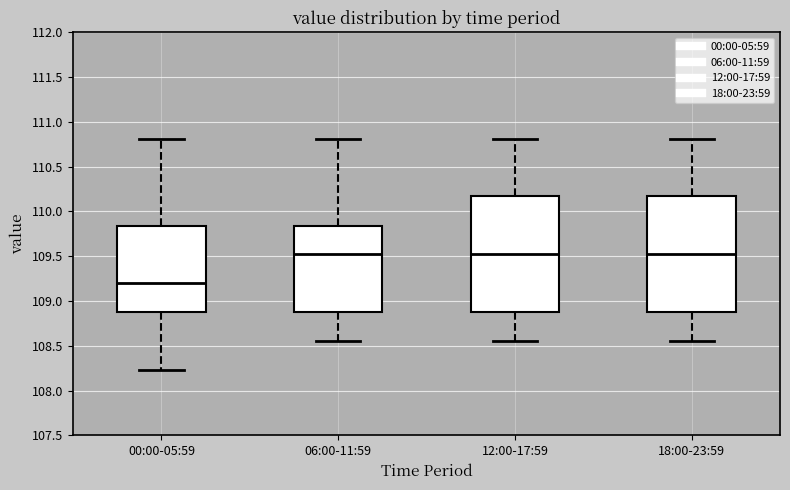

Reading left to right, read every box against the y-axis: the position of its median line, the range the box covers, and the ends of its whiskers. The values are not printed on the chart, so give them approximately, as read against the axis.

00:00-05:59: median 109.20, box 108.90 to 109.85, whiskers 108.25 to 110.80
06:00-11:59: median 109.50, box 108.90 to 109.85, whiskers 108.55 to 110.80
12:00-17:59: median 109.50, box 108.90 to 110.15, whiskers 108.55 to 110.80
18:00-23:59: median 109.50, box 108.90 to 110.15, whiskers 108.55 to 110.80